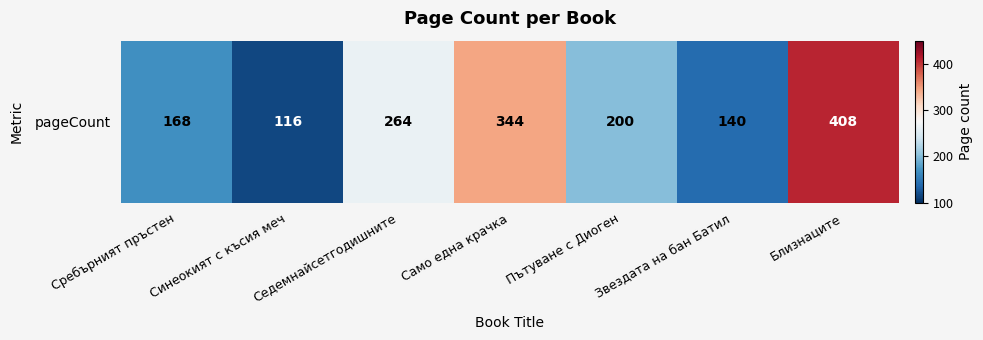

Approximately how many times larger is the value at Сребърният пръстен compared to Звездата на бан Батил?

1.2